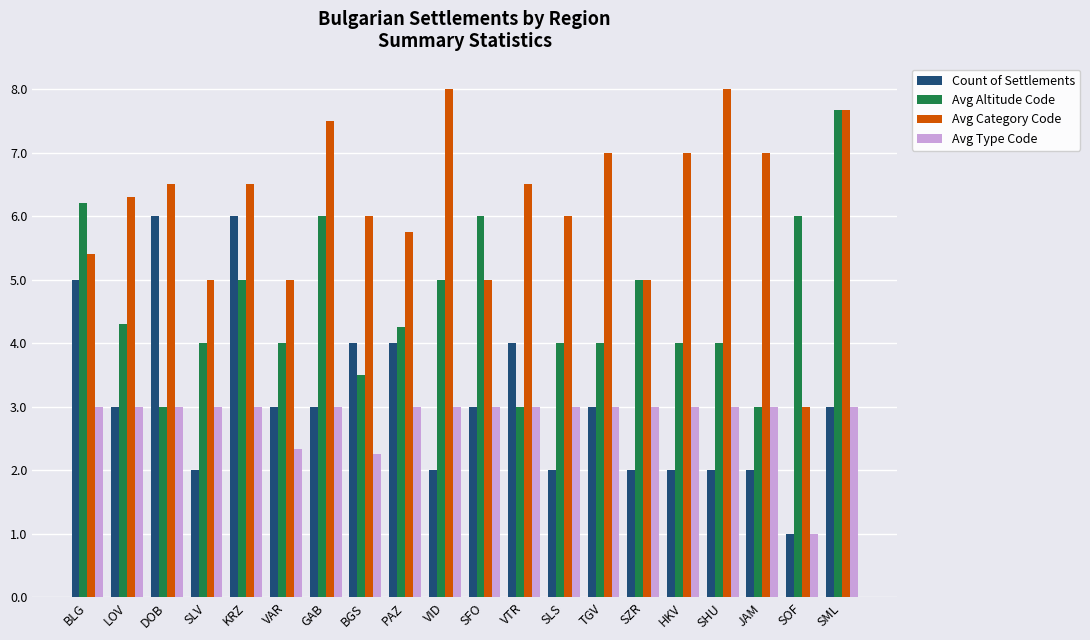

Between BGS and SFO, which series saw the biggest shift?

Avg Altitude Code